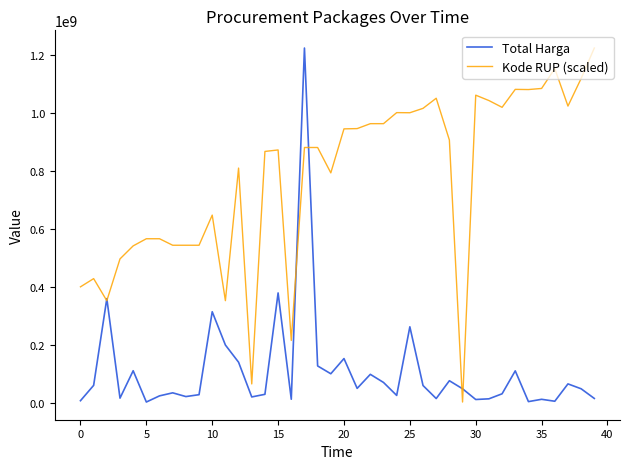

What is the minimum value for Total Harga?

2395750.0